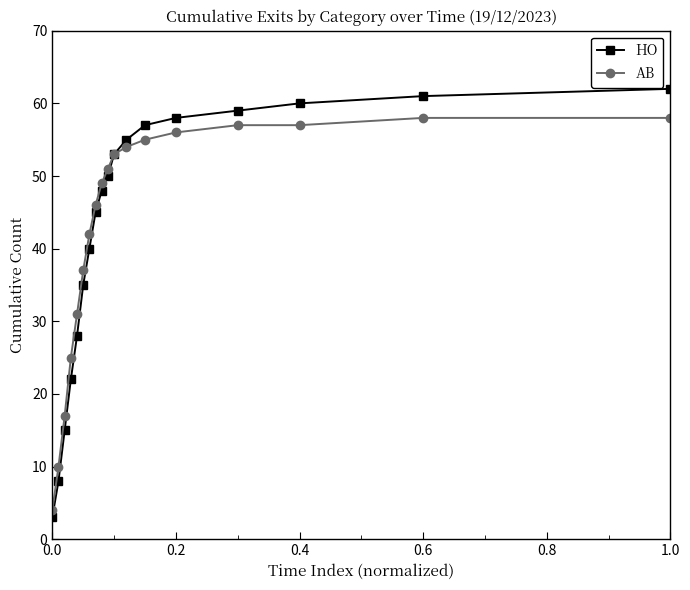

What is the greatest value displayed?

62